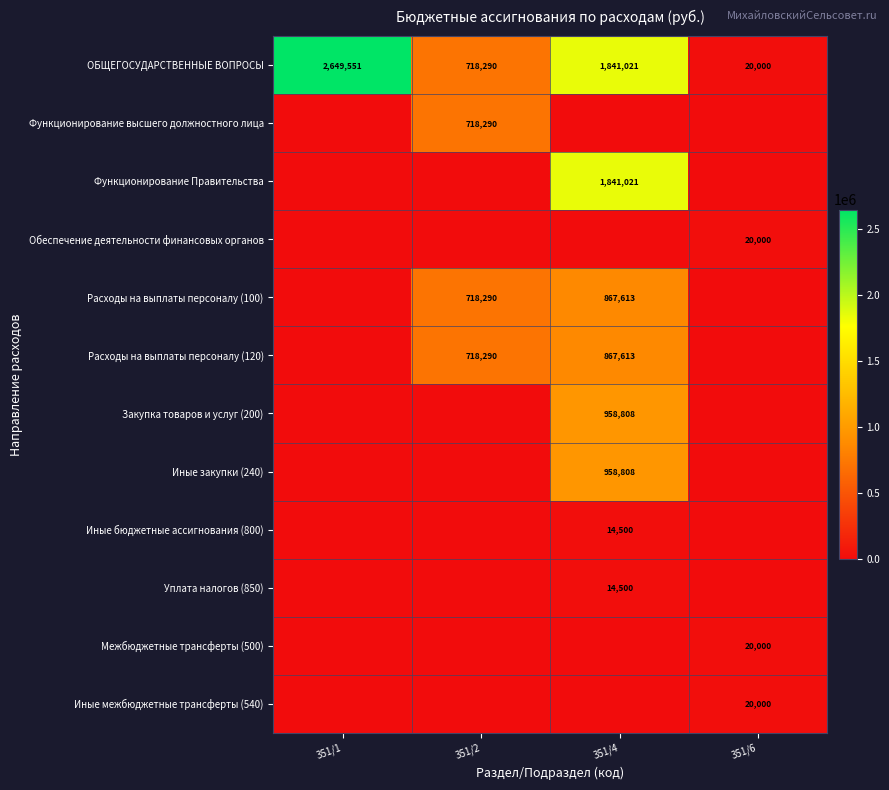

The value of Иные бюджетные ассигнования (800) at 351/4 is 14500. True or false?

True